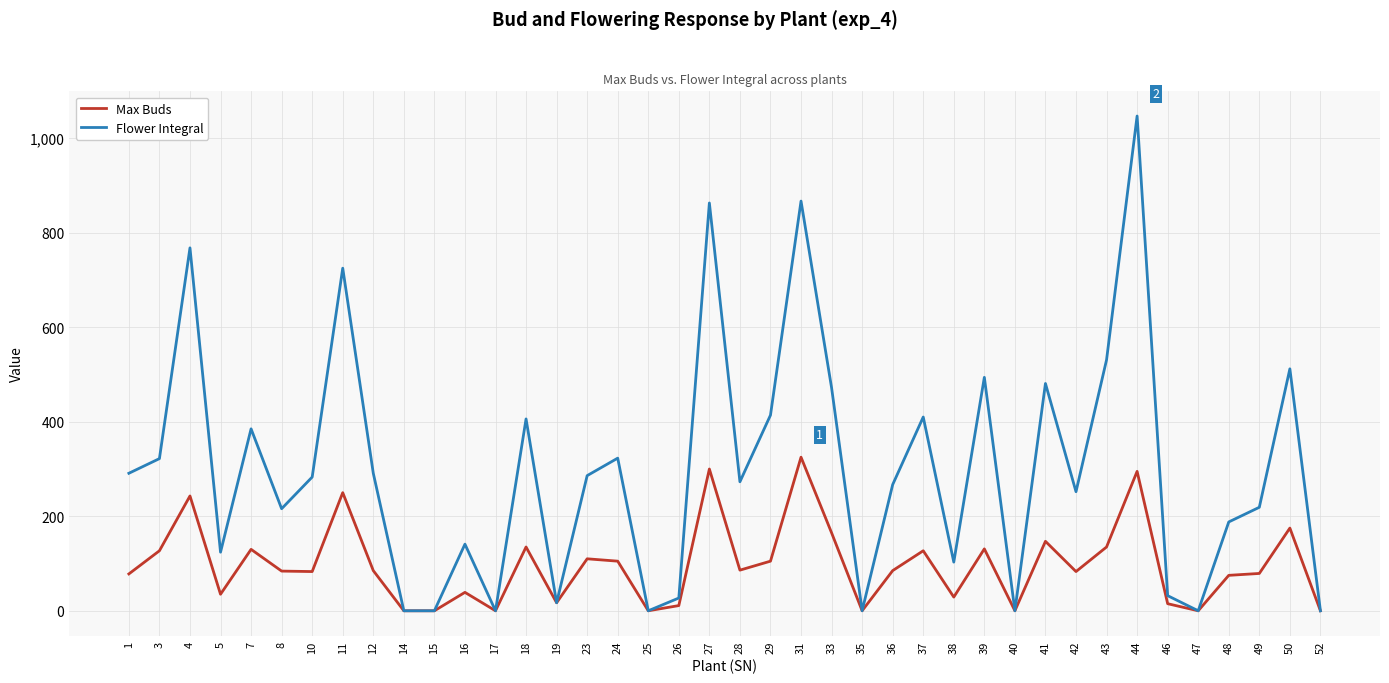

Is this an area chart (filled region under the line)?

No